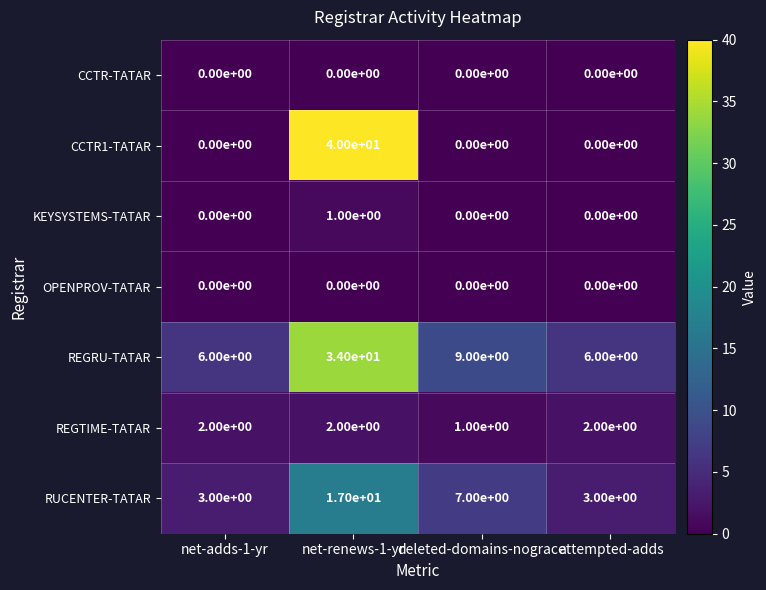

Which series has the largest range (max minus min)?

CCTR1-TATAR